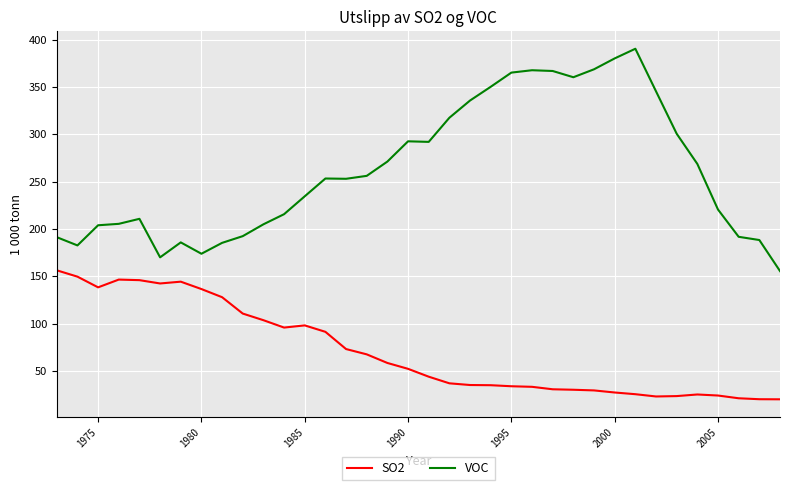

What is the difference between the maximum and minimum values in the SO2 series?

136.3